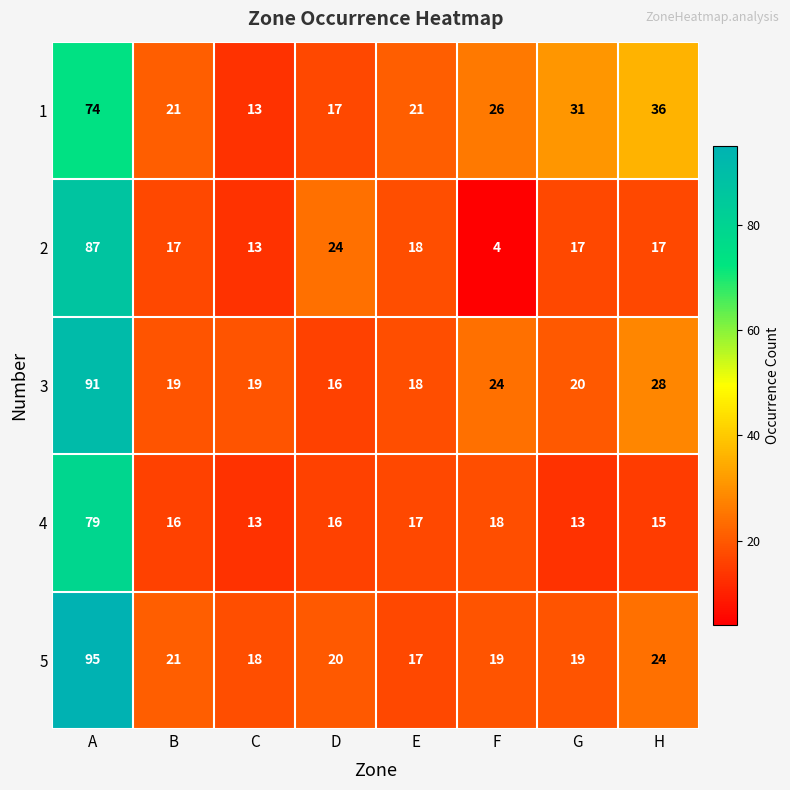

Between D and F, which series saw the biggest shift?

2